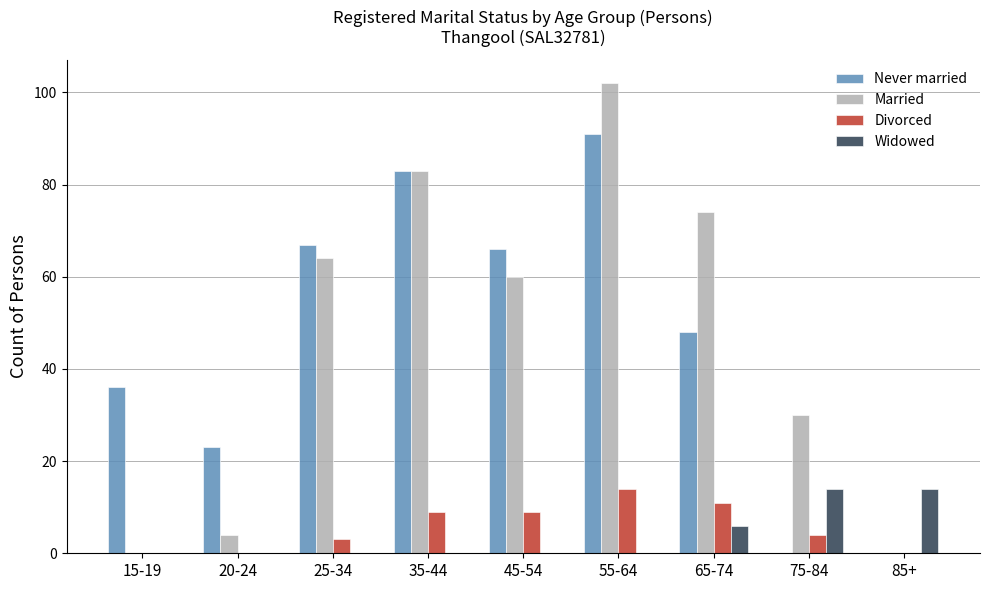

What are all the series names shown in the legend?

Never married, Married, Divorced, Widowed